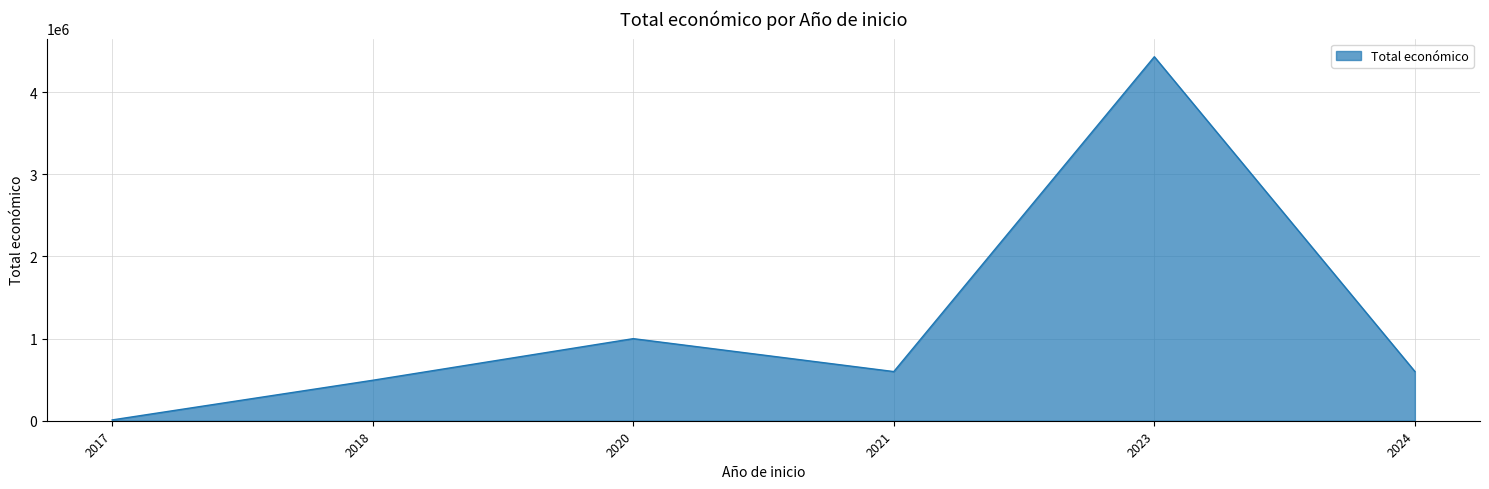

What is the difference between the second highest and second lowest values?

506743